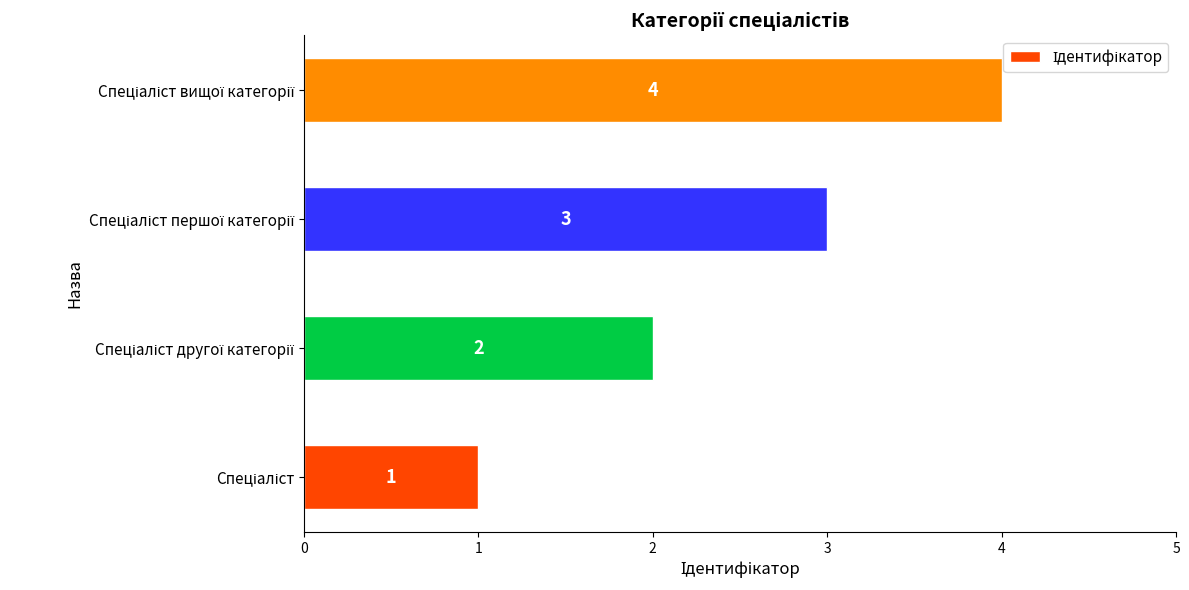

What is the greatest value displayed?

4